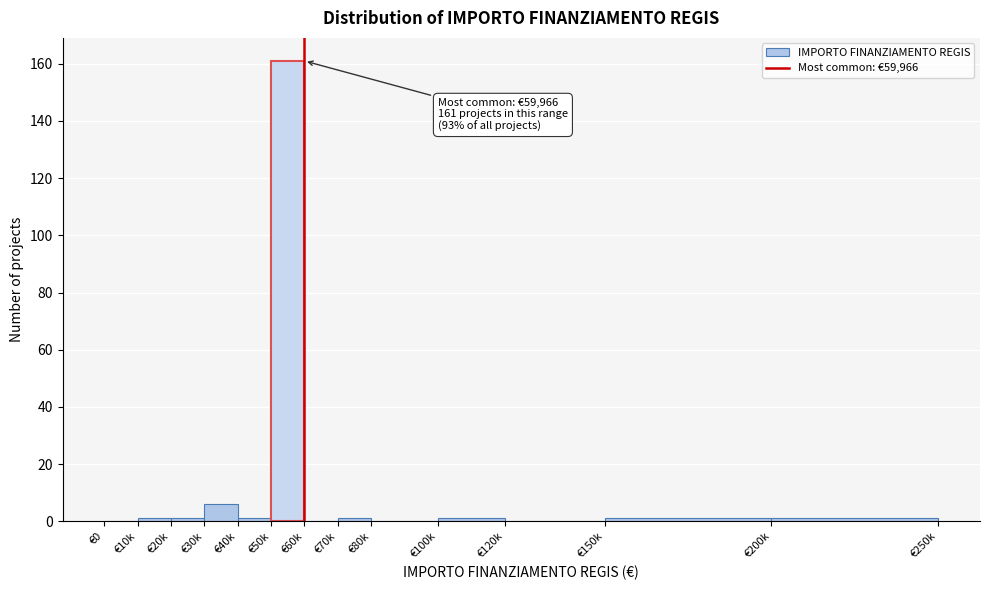

Reading right to left, extract all data points from this chart.

€200k=1	€150k=1	€120k=0	€100k=1	€80k=0	€70k=1	€60k=0	€50k=161	€40k=1	€30k=6	€20k=1	€10k=1	€0=0